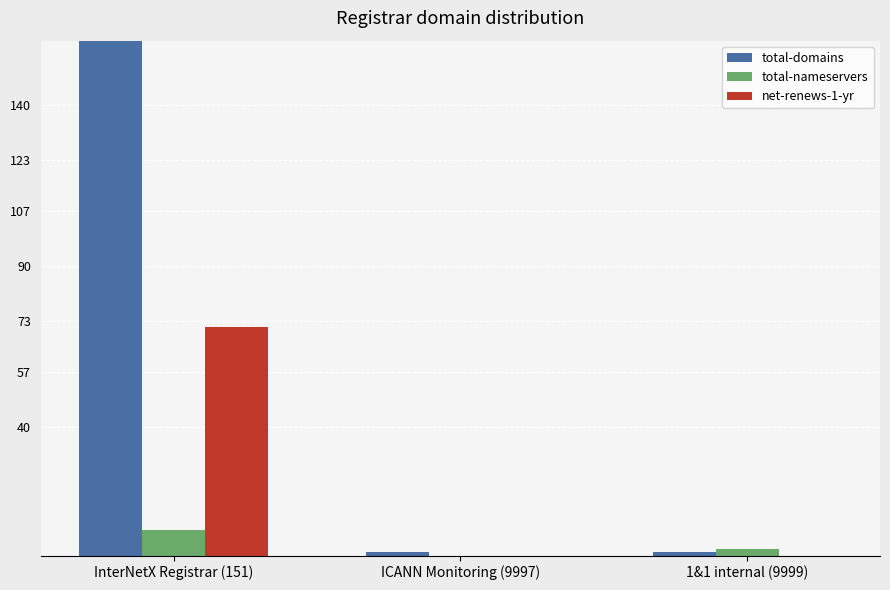

Which category has the lowest value across all series?

ICANN Monitoring (9997)